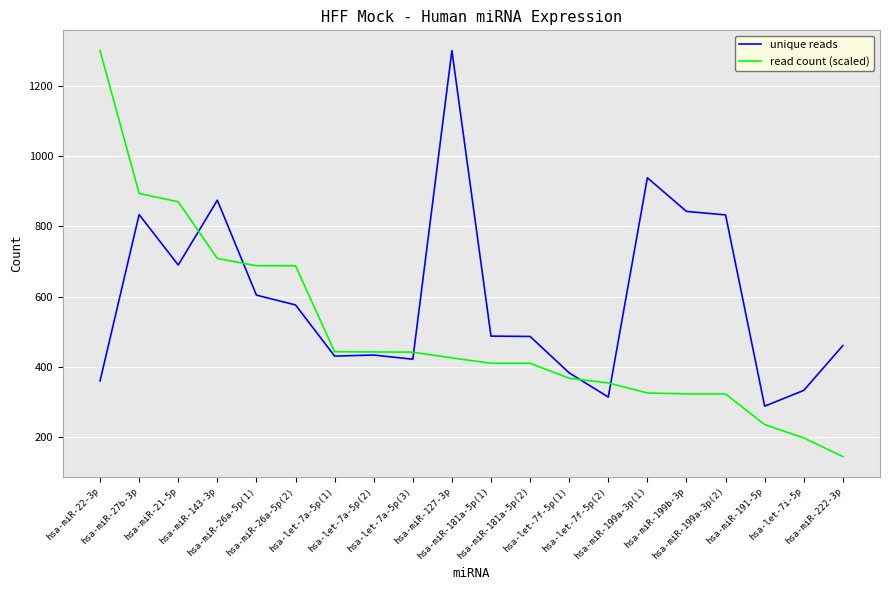

Rank the series by their average value, from lowest to highest.

read count (scaled), unique reads